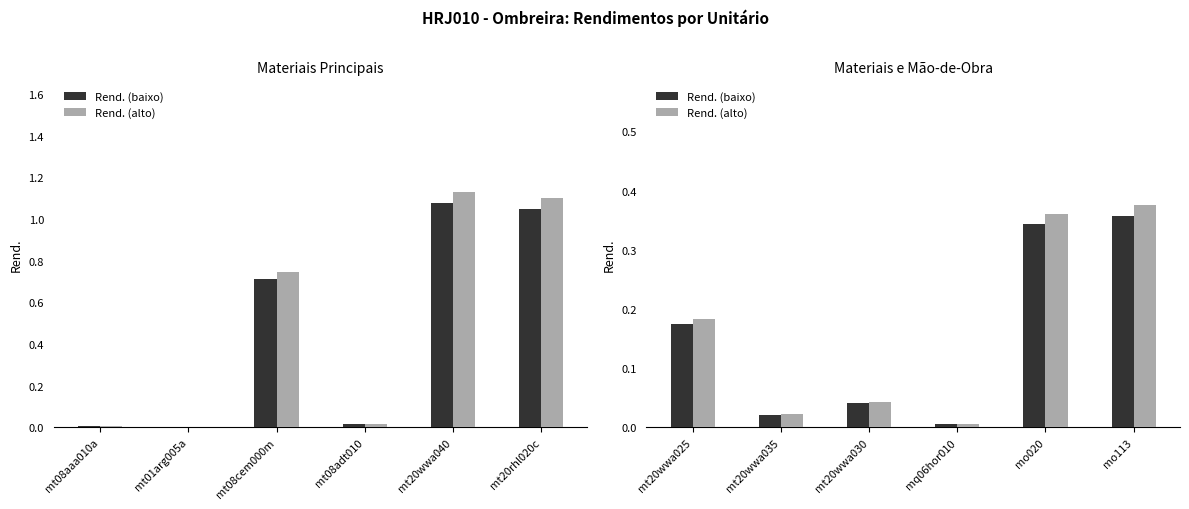

List the series in order of their peak value, lowest first.

Rend. (baixo), Rend. (alto)